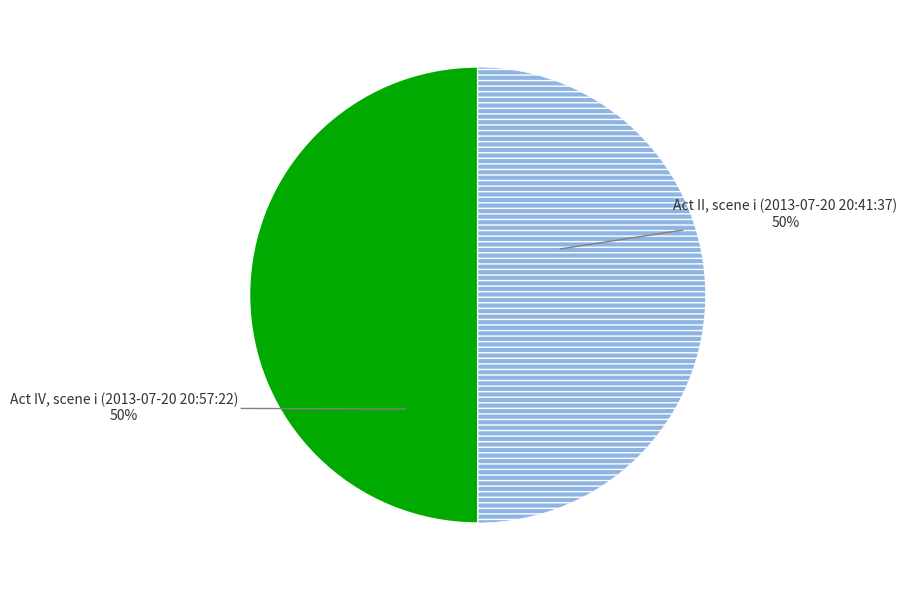

To the nearest percent, what is the average slice percentage?

50%